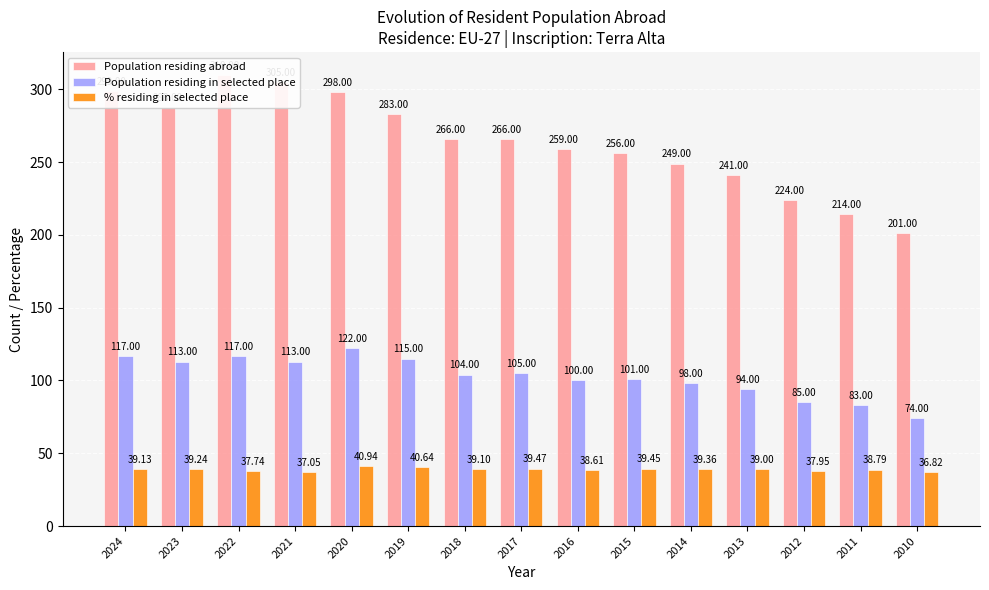

Where does the Population residing in selected place series first go above 104?

2024